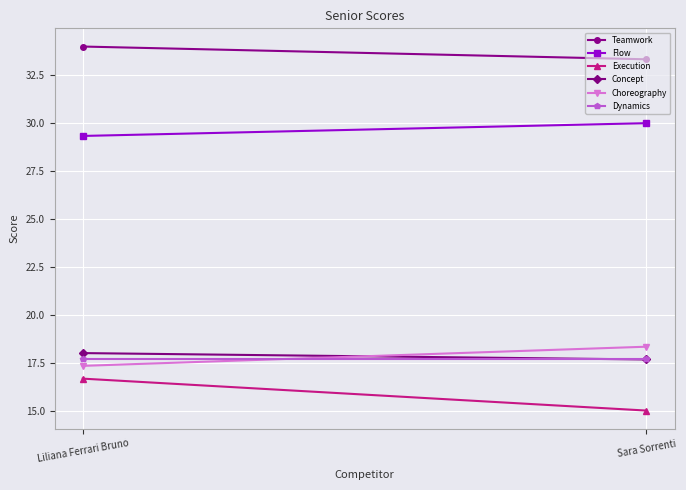

Which series has the largest total across all categories?

Teamwork